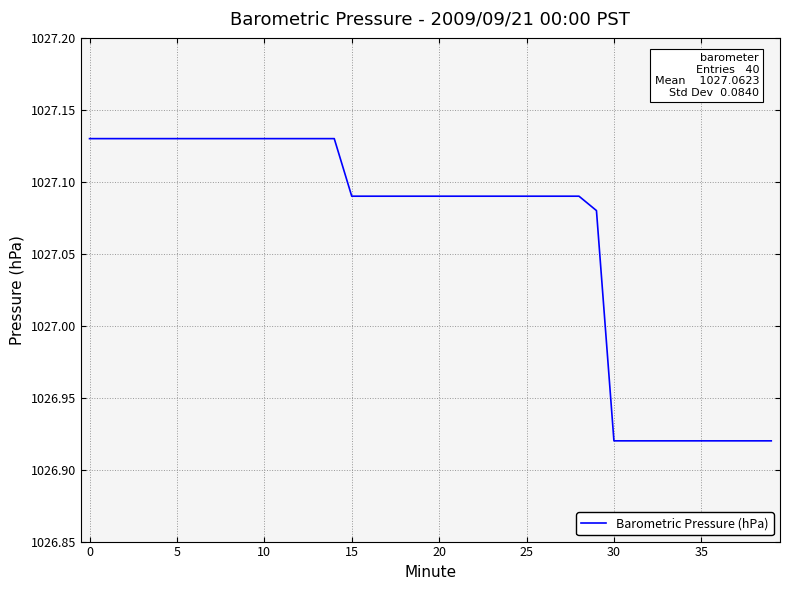

Reading left to right, what are all the values shown in this chart?

1027.1	1027.1	1027.1	1027.1	1027.1	1027.1	1027.1	1027.1	1027.1	1027.1	1027.1	1027.1	1027.1	1027.1	1027.1	1027.1	1027.1	1027.1	1027.1	1027.1	1027.1	1027.1	1027.1	1027.1	1027.1	1027.1	1027.1	1027.1	1027.1	1027.1	1026.9	1026.9	1026.9	1026.9	1026.9	1026.9	1026.9	1026.9	1026.9	1026.9